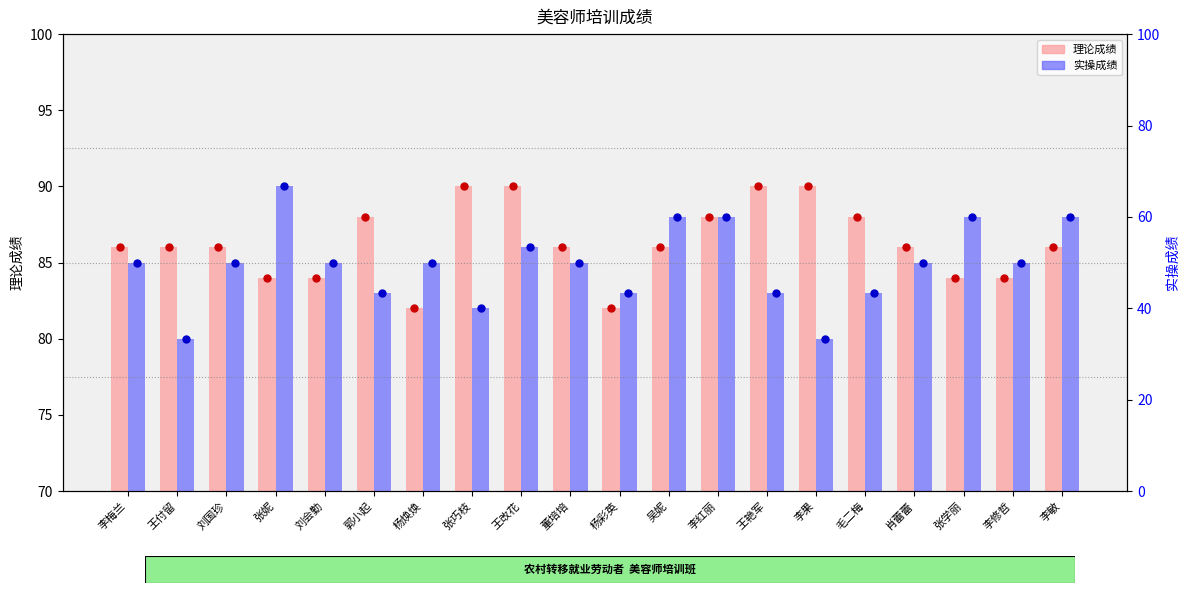

Which series has the largest total across all categories?

理论成绩